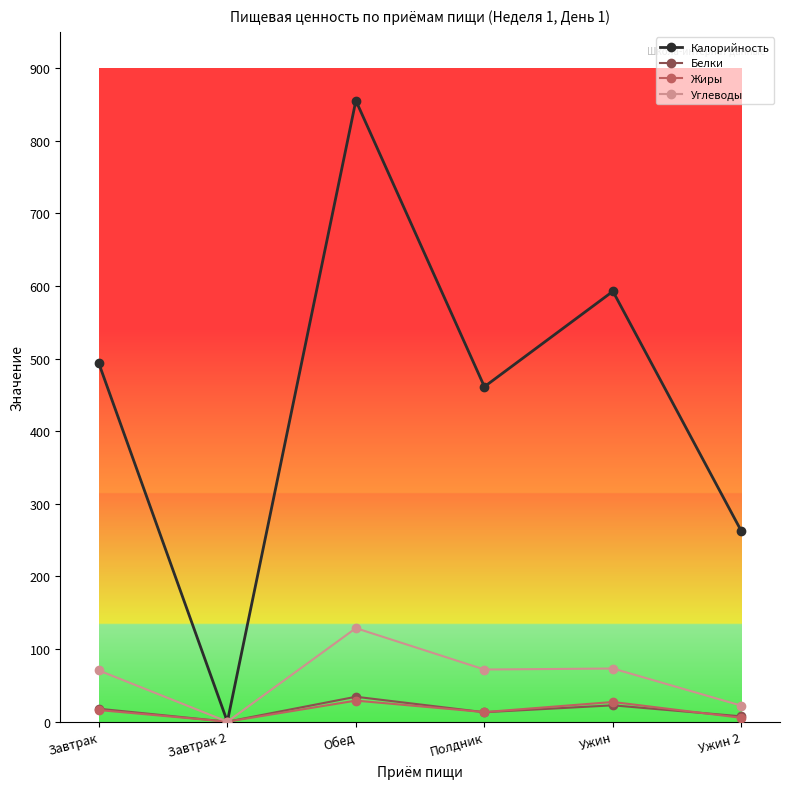

What is the spread (max minus min) of values at Обед?

826.3